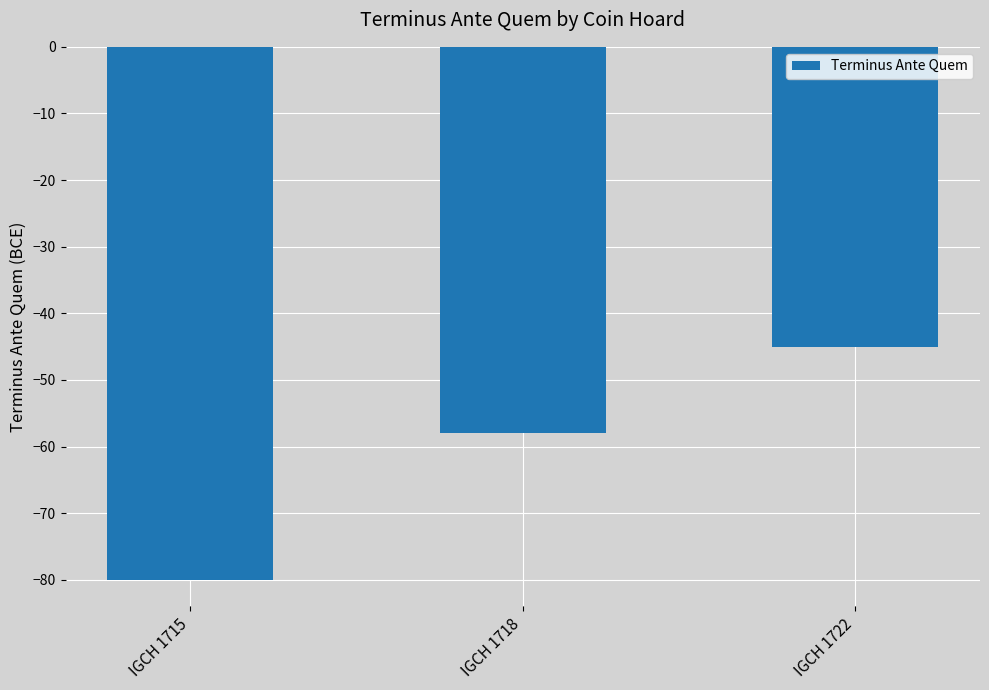

What is the greatest value displayed?

-45